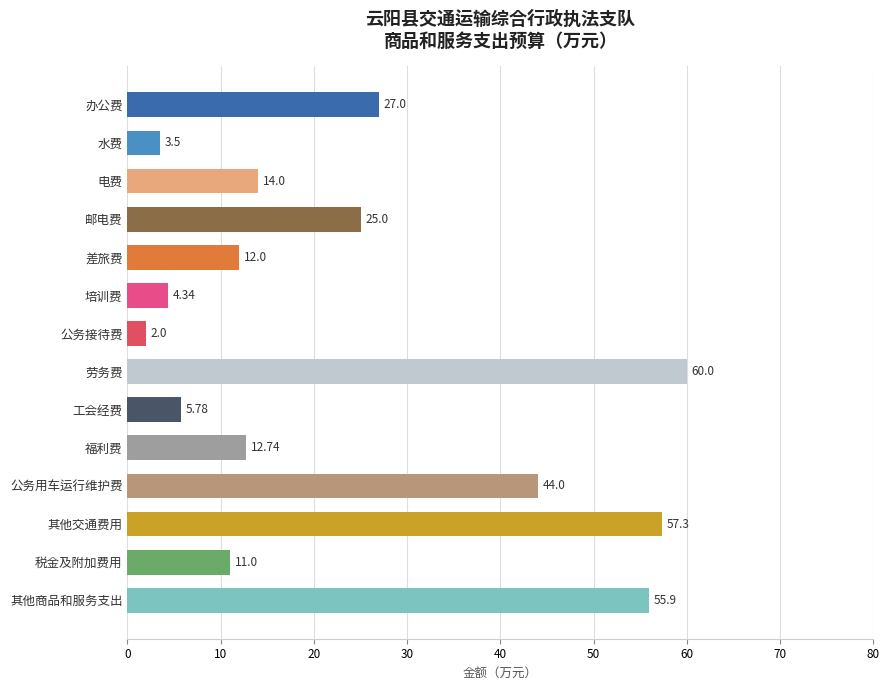

What is the average value?

23.9